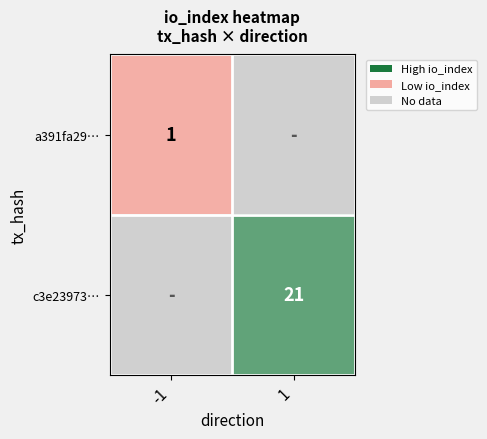

True or false: c3e23973… has a value of 6 at 1.

False